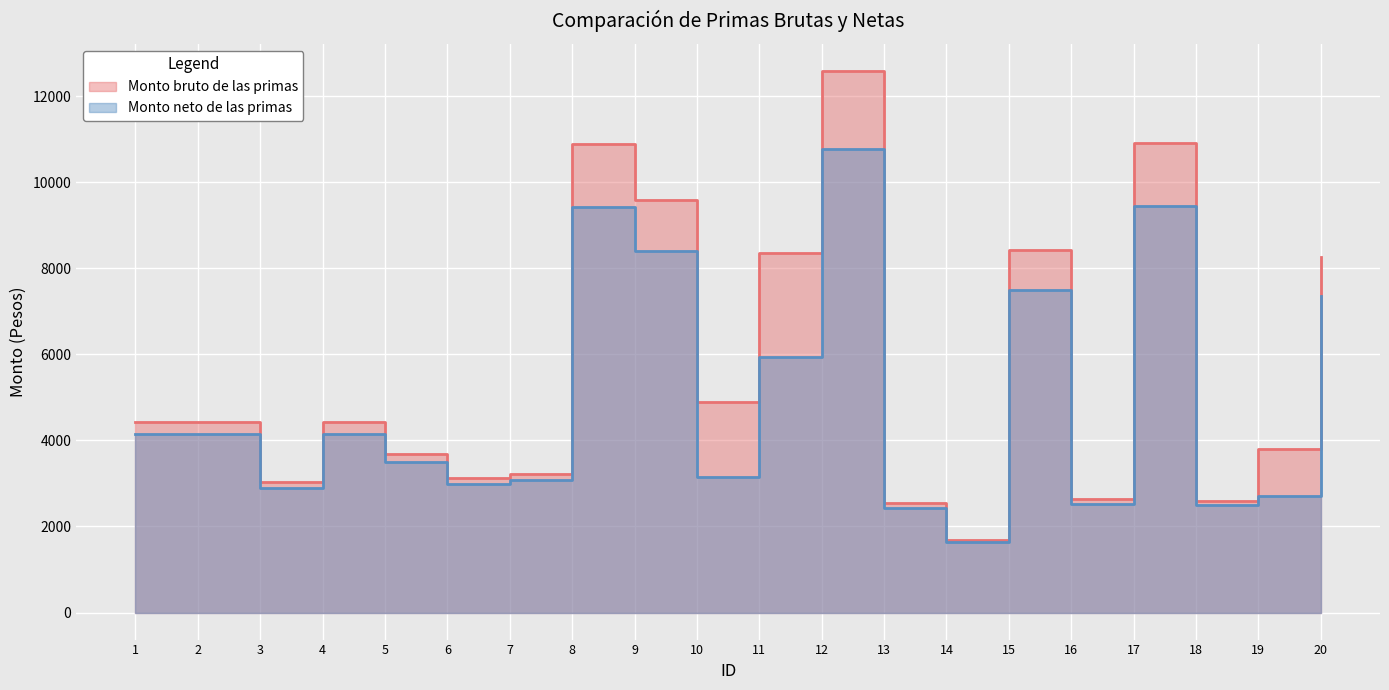

Reading left to right, transcribe all the data shown in this chart.

Monto bruto de las primas: 4426.9	4426.9	3031.1	4426.9	3677.4	3119.1	3222.8	10885.8	9596.8	4894.0	8351.0	12586.6	2541.9	1680.8	8431.7	2629.8	10915.1	2600.5	3794.7	8255.7
Monto neto de las primas: 4158.9	4158.9	2897.5	4158.9	3491.0	2979.9	3076.9	9425.8	8412.2	3156.9	5946.0	10763.4	2439.6	1633.7	7495.9	2521.9	9448.9	2494.5	2696.7	7357.6